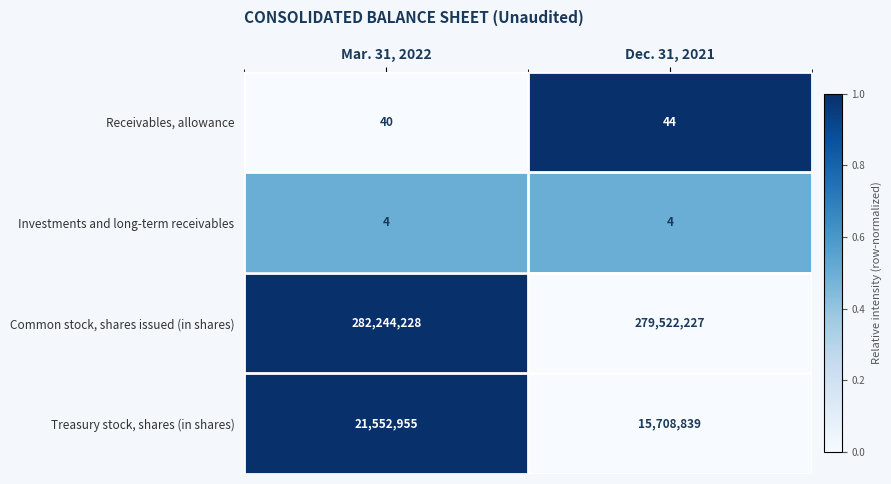

Reading left to right, list all the values displayed in this chart.

Receivables, allowance: 40	44
Investments and long-term receivables: 4	4
Common stock, shares issued (in shares): 282244228	279522227
Treasury stock, shares (in shares): 21552955	15708839